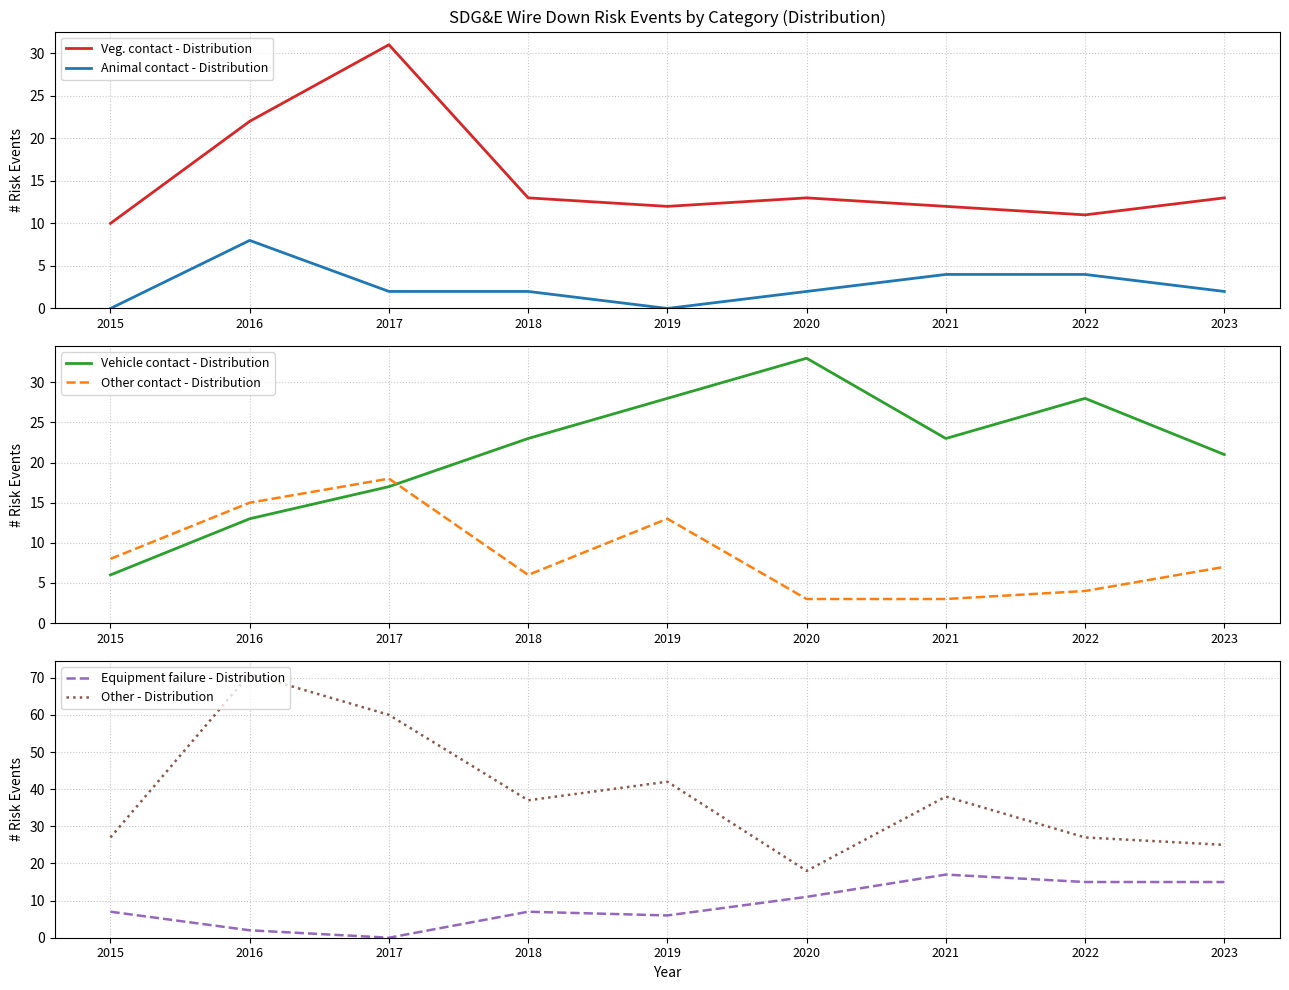

Which series has the largest range (max minus min)?

Other - Distribution